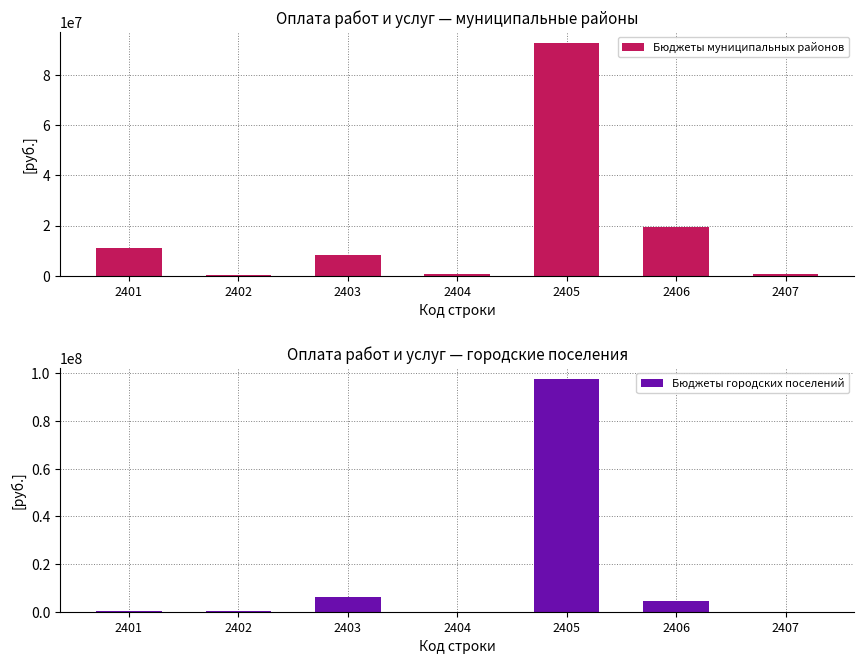

The Бюджеты городских поселений series shows 97537229.6 at 2405. True or false?

True